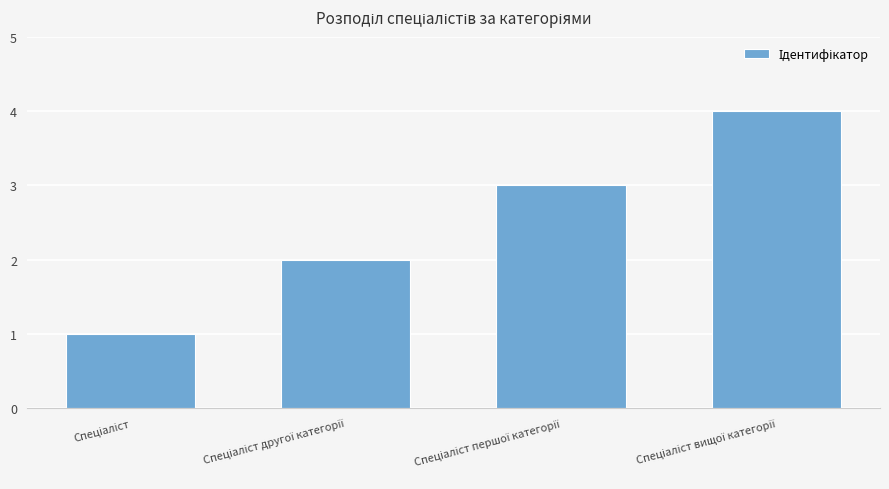

What is the sum of all values?

10